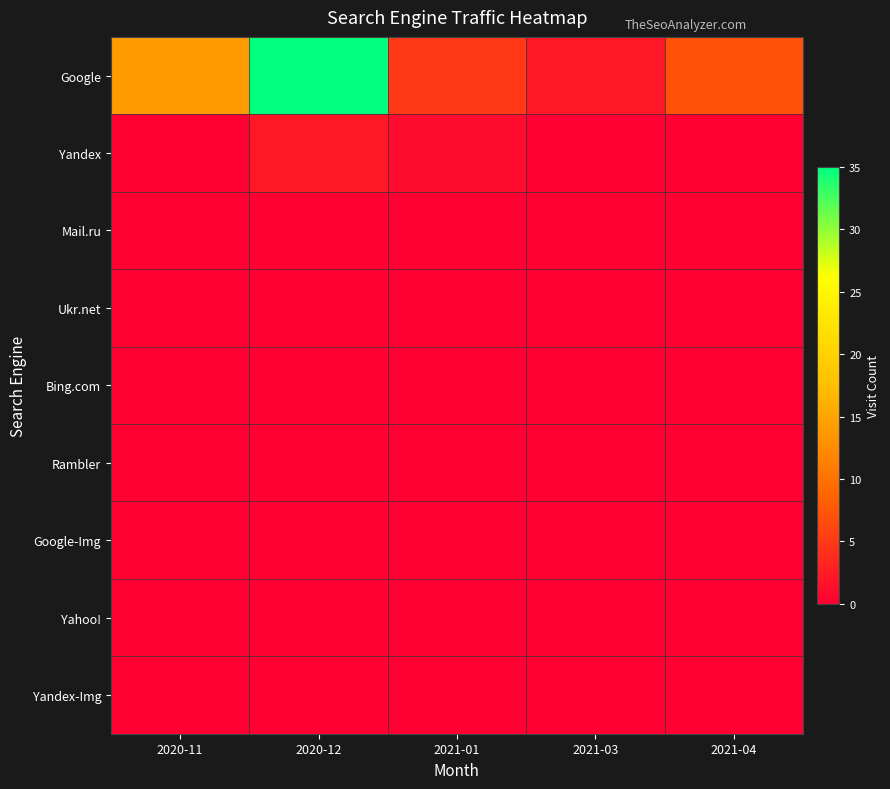

At which category is the sum across all series the highest?

2020-12